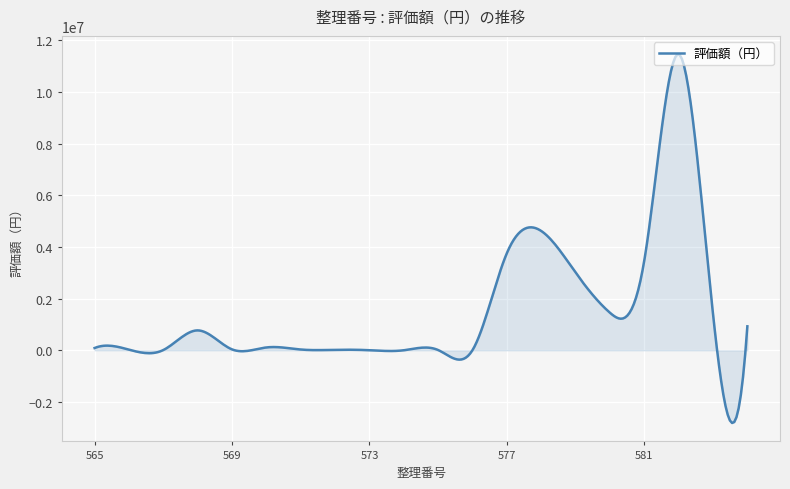

What is the difference between the maximum and minimum values?

14273502.6